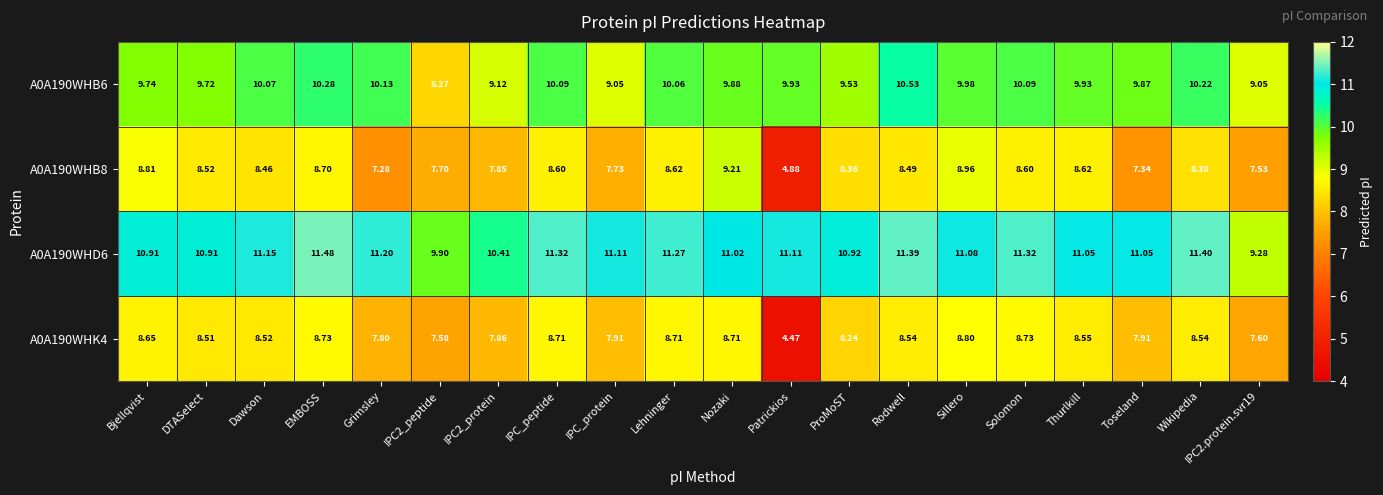

Which label corresponds to the smallest value in the chart?

Patrickios